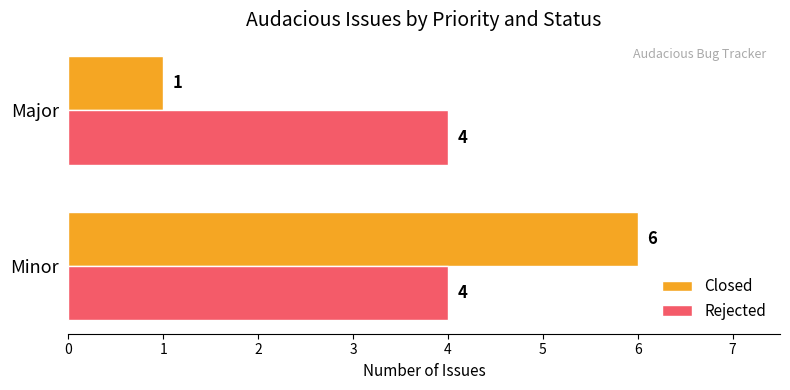

Is it true that Rejected equals 4 at Major?

True